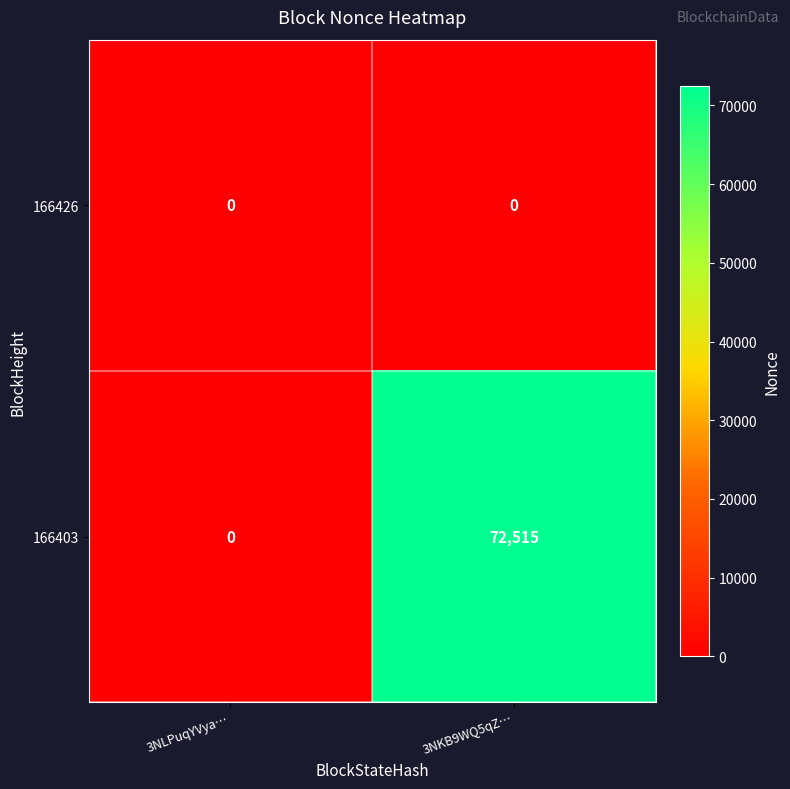

At how many categories does at least one series exceed 7551?

1